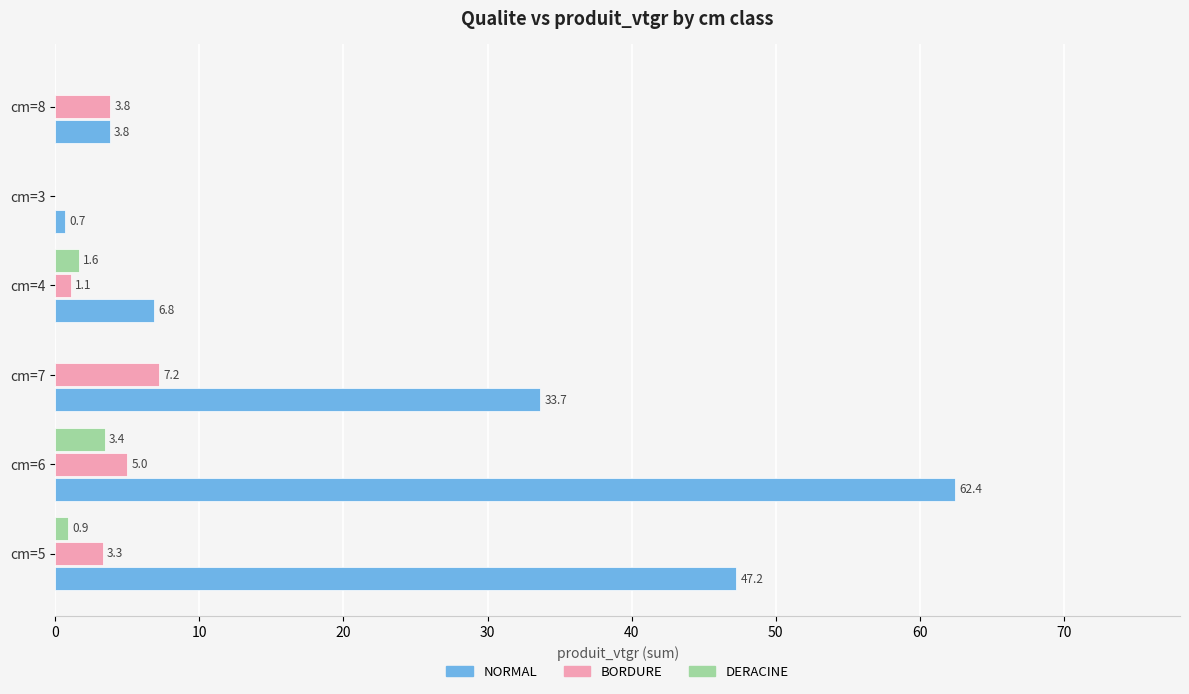

Which series has the widest spread of values?

NORMAL